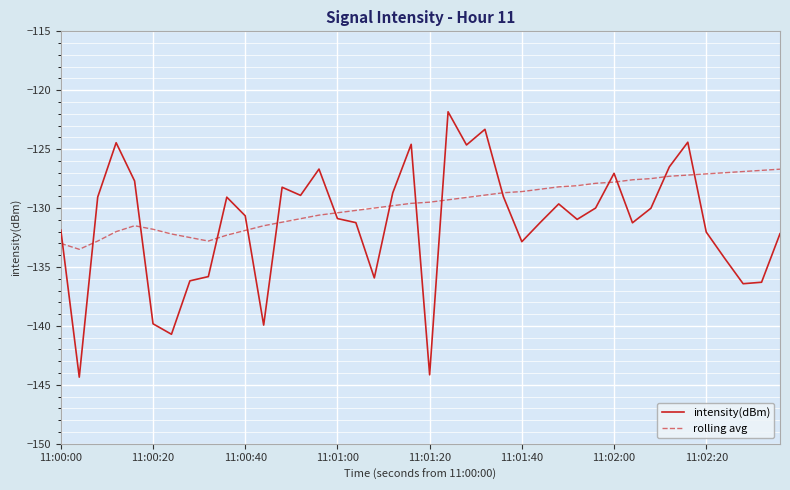

How many interior local peaks does the intensity(dBm) series have?

10